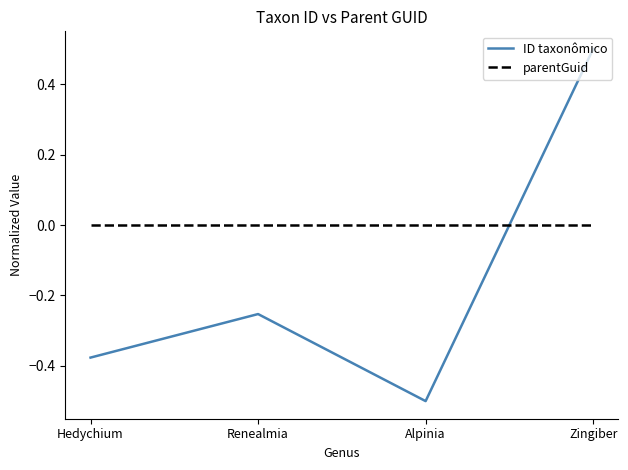

What is the sum of the ID taxonômico values at Alpinia and Renealmia?

-0.8